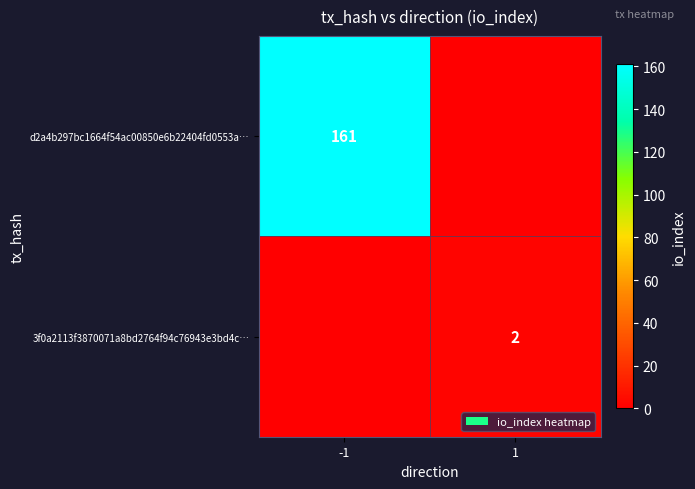

The 3f0a2113f3870071a8bd2764f94c76943e3bd4c… series shows 0 at 1. True or false?

False